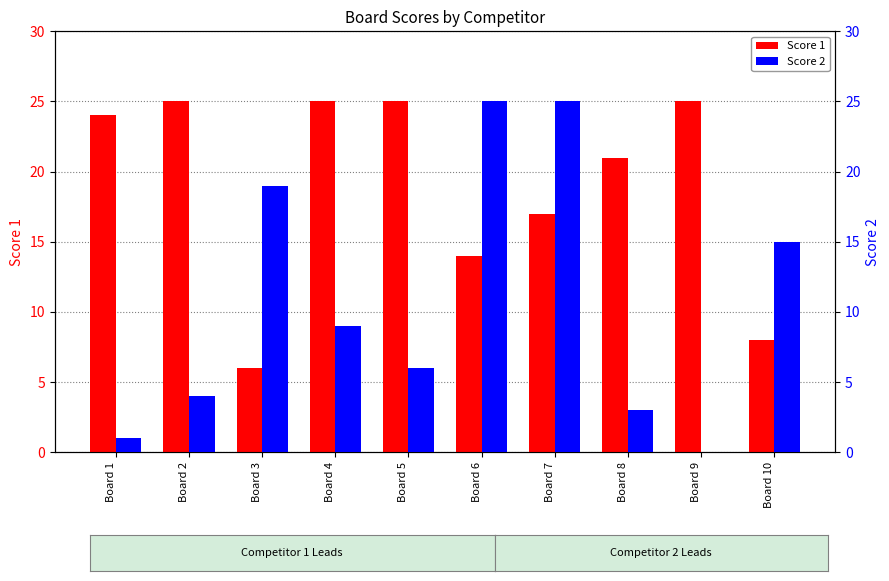

What is the value of the Score 2 bar at the 6th from the left?

25